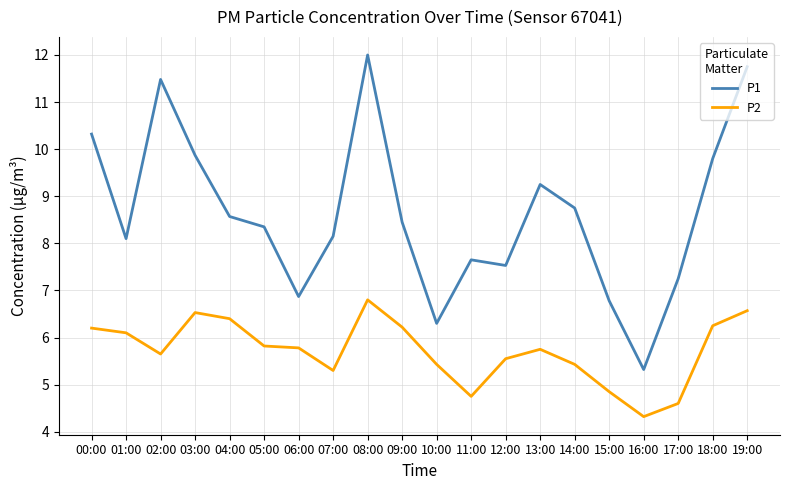

The value of P2 at 01:00 is 6.1. True or false?

True